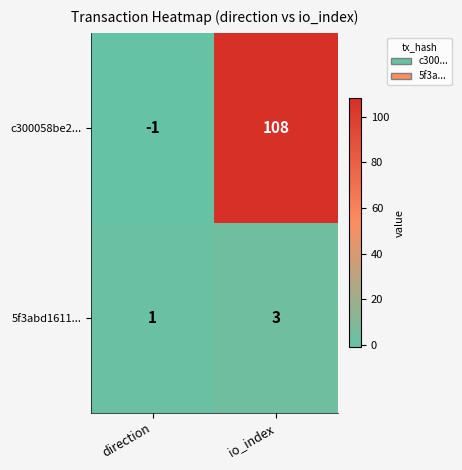

What is the sum of all 5f3abd1611... values?

4